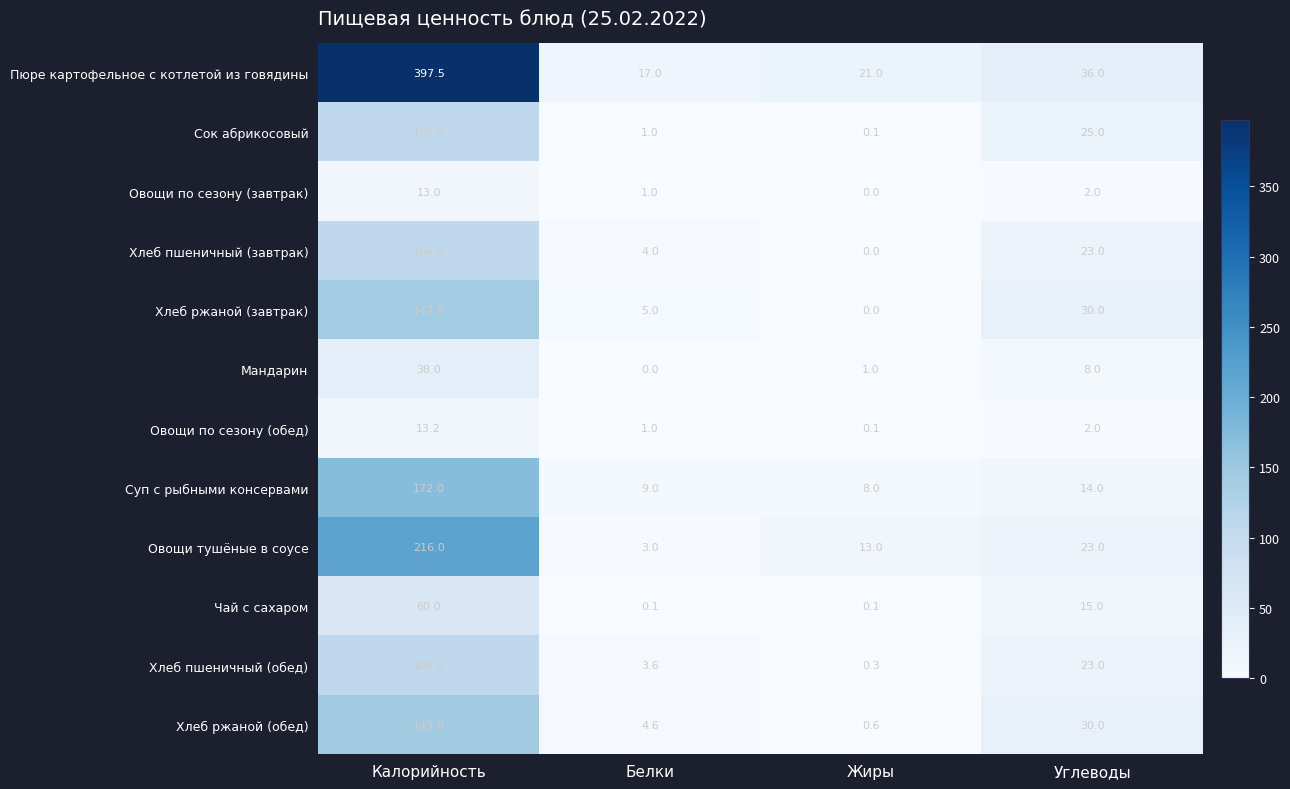

What is the greatest value displayed?

397.5